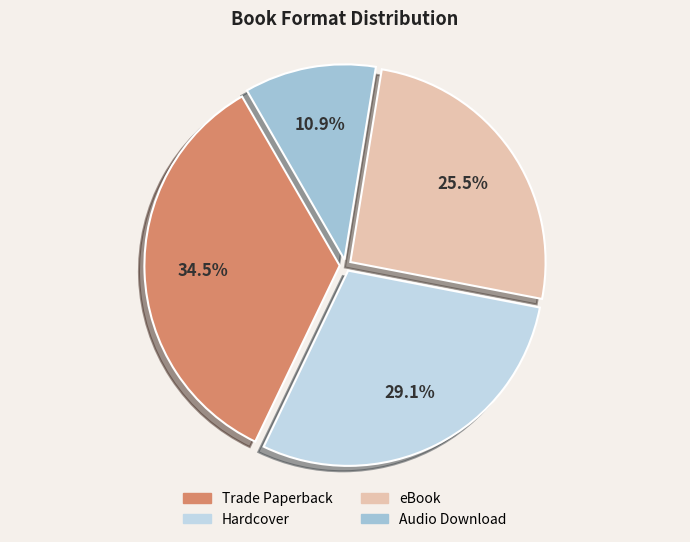

To the nearest percent, what portion does Audio Download represent?

11%